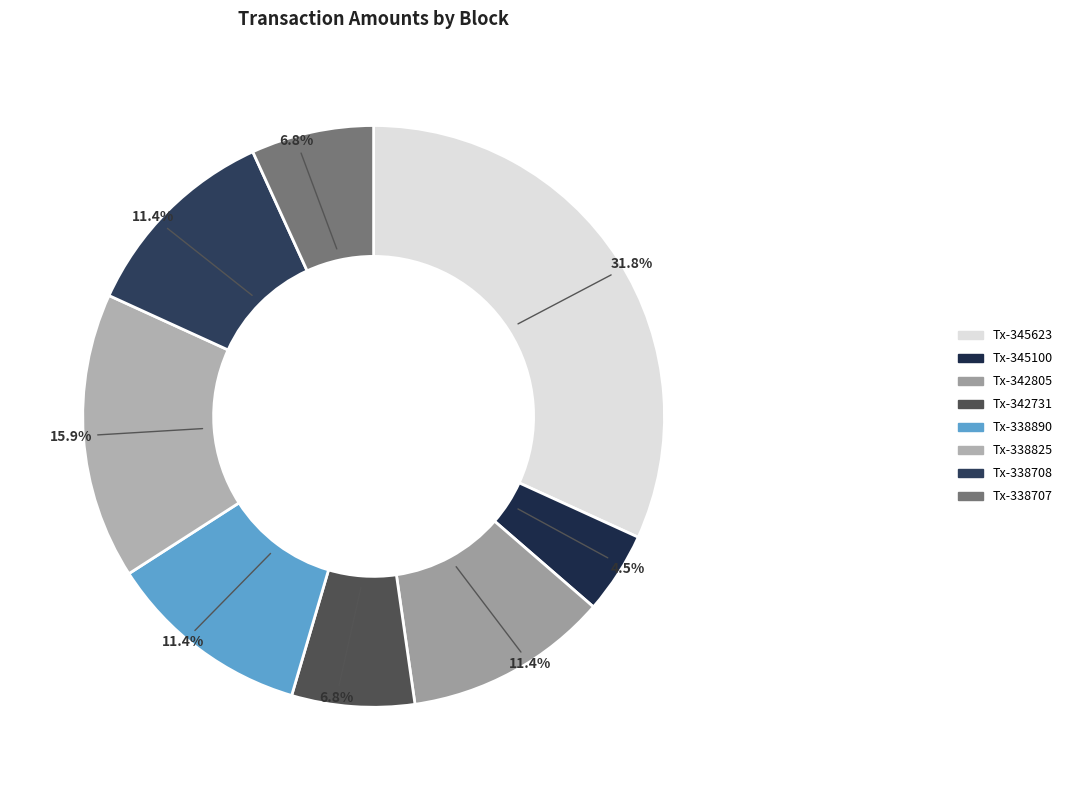

How many slices are in this pie chart?

8